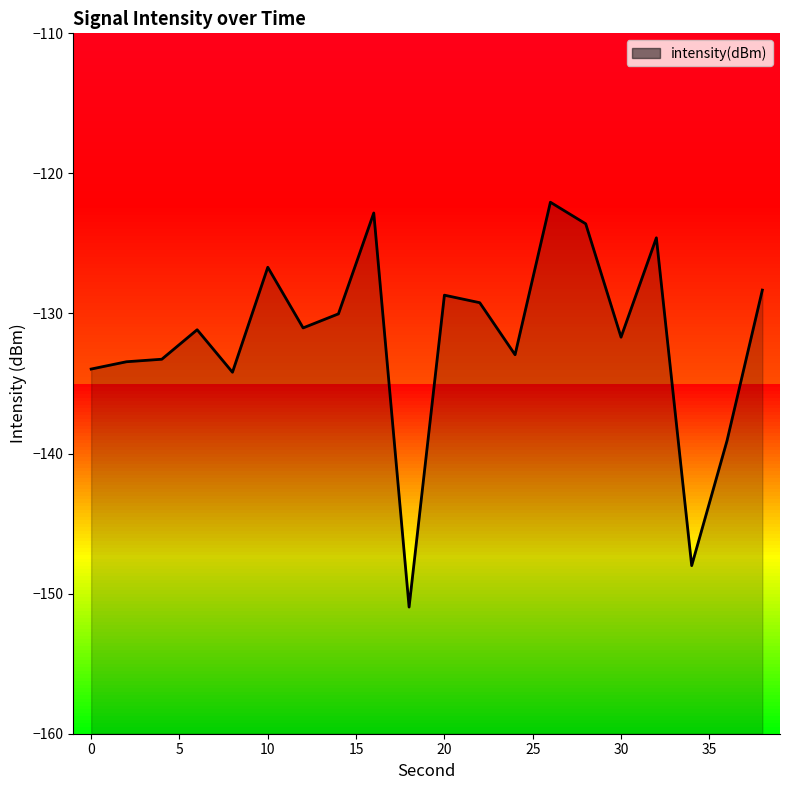

What is the sum of the values at 26 and 10?

-248.8